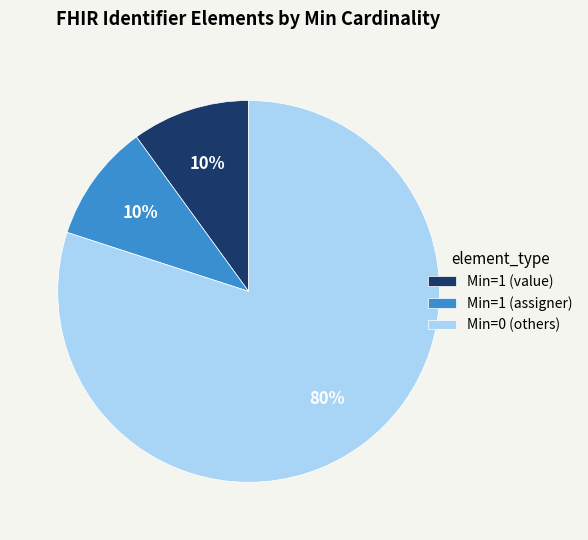

The Min=1 (value) slice represents 10% of the pie. True or false?

True